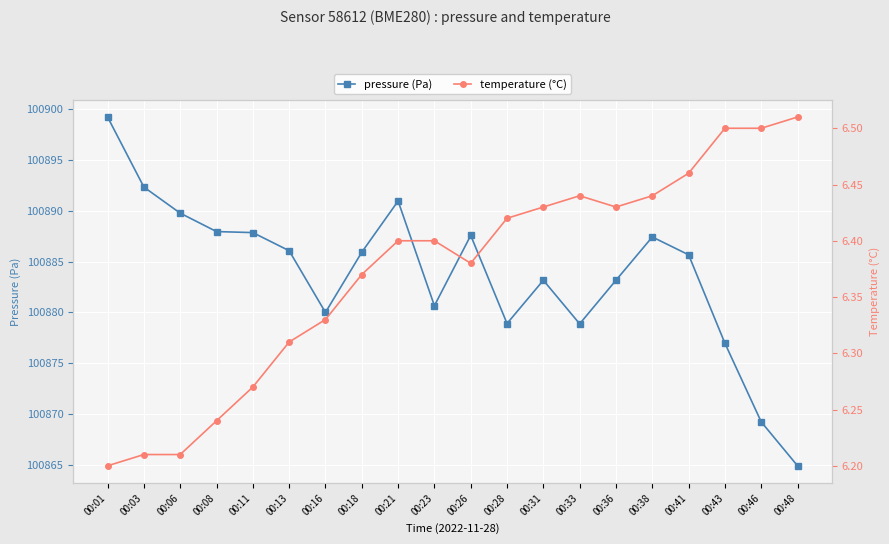

Which category has the highest value in the pressure (Pa) series?

00:01